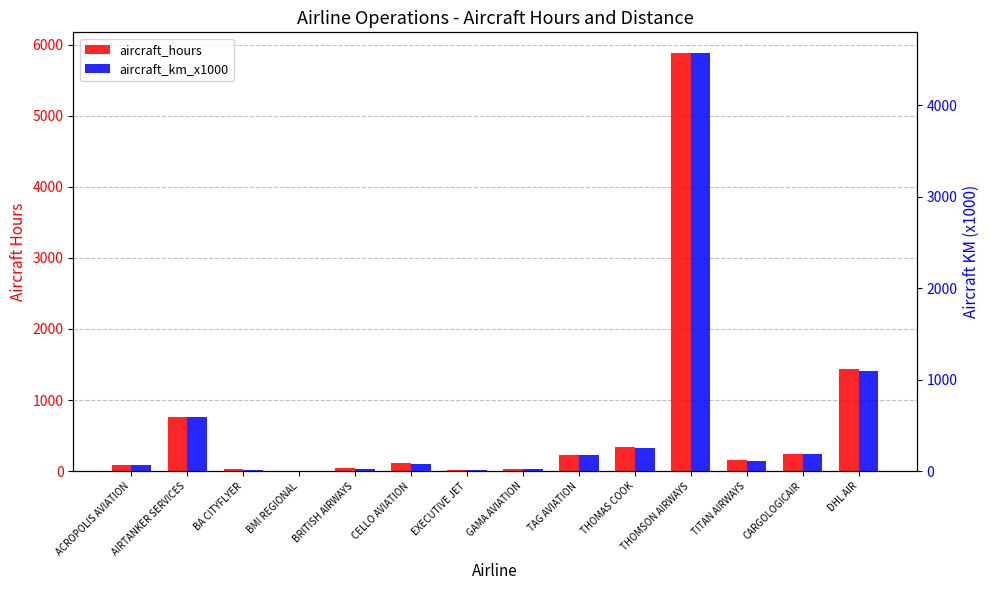

How many groups of bars are there?

14